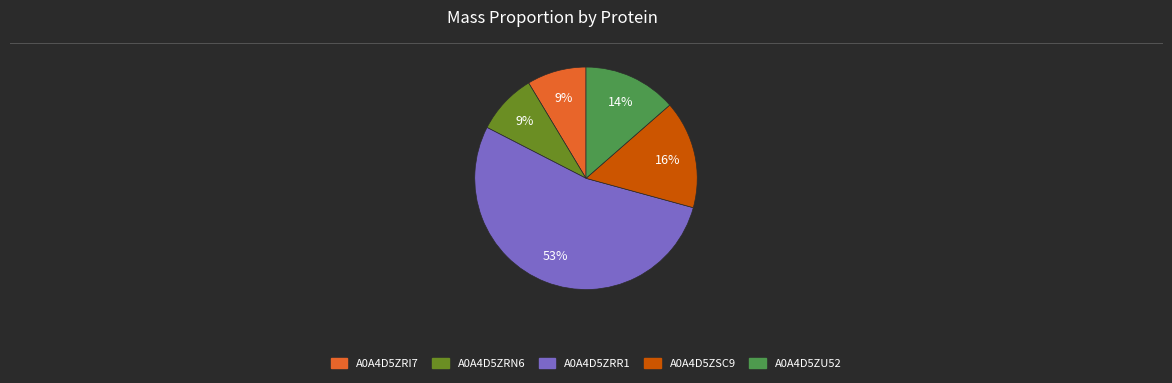

What is the largest slice in the pie chart?

A0A4D5ZRR1